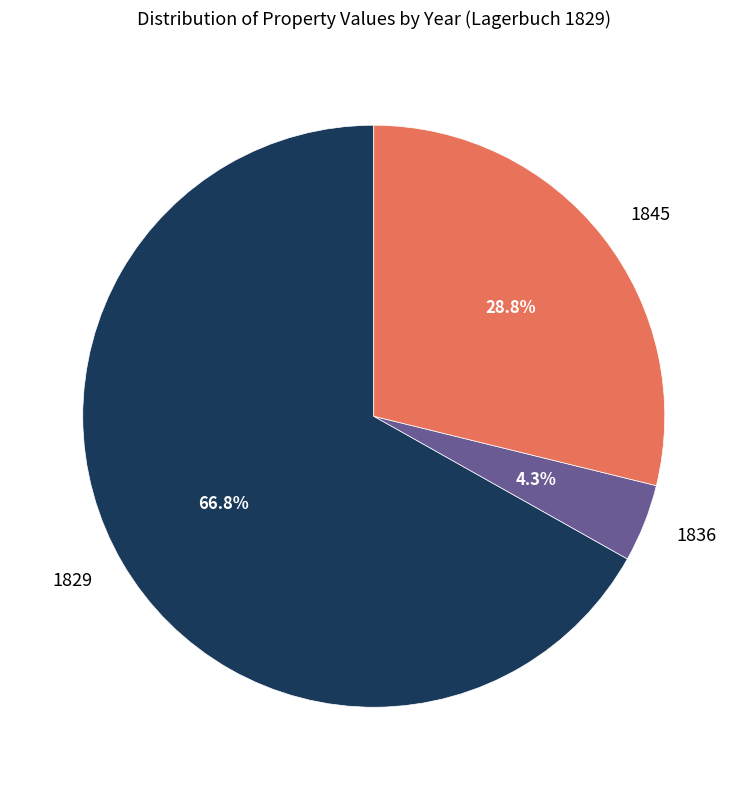

How many segments does this pie chart have?

3